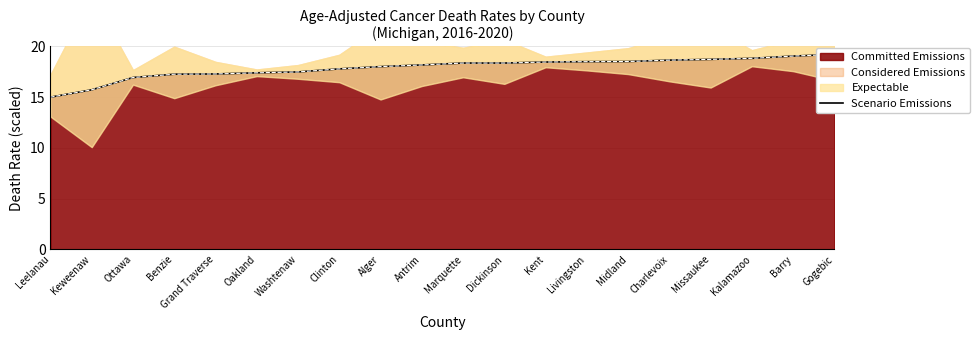

Where does the data first go above 18?

Alger